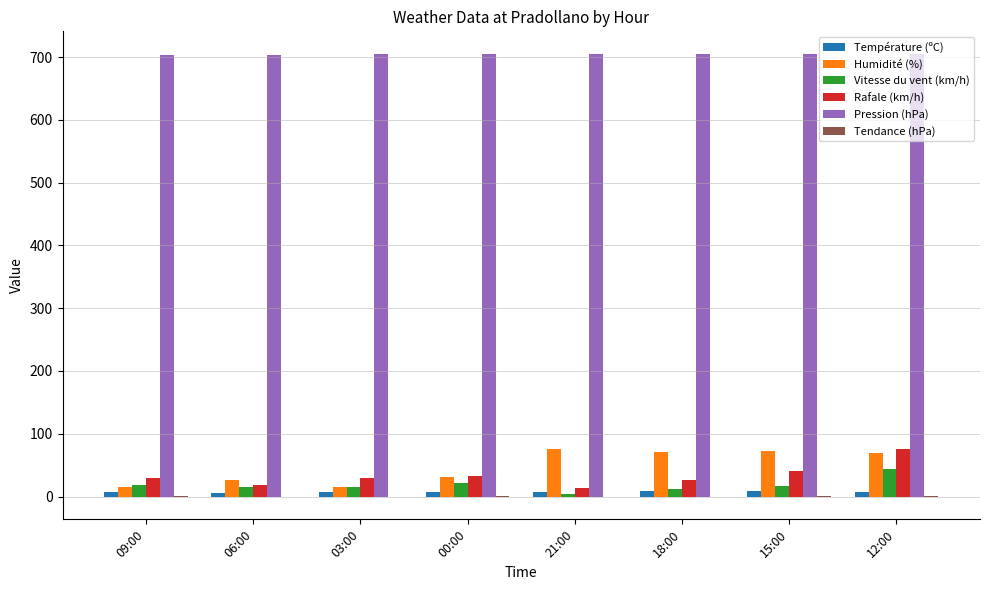

How many categories are shown in the chart?

8